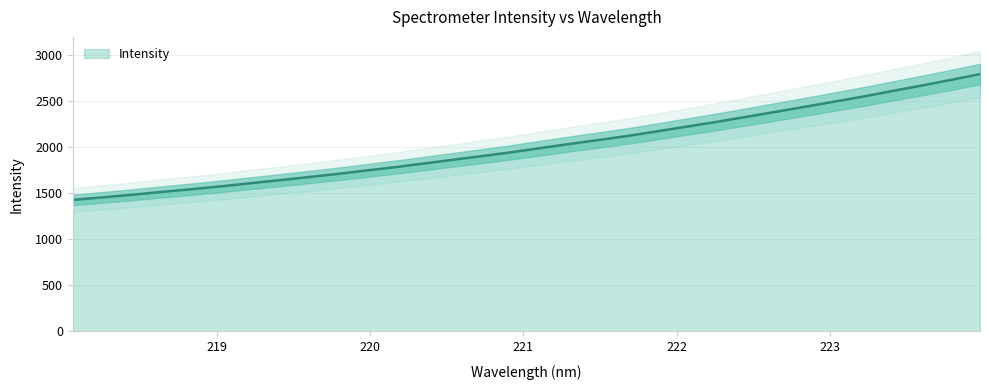

What position from the left is 219.0156?

6